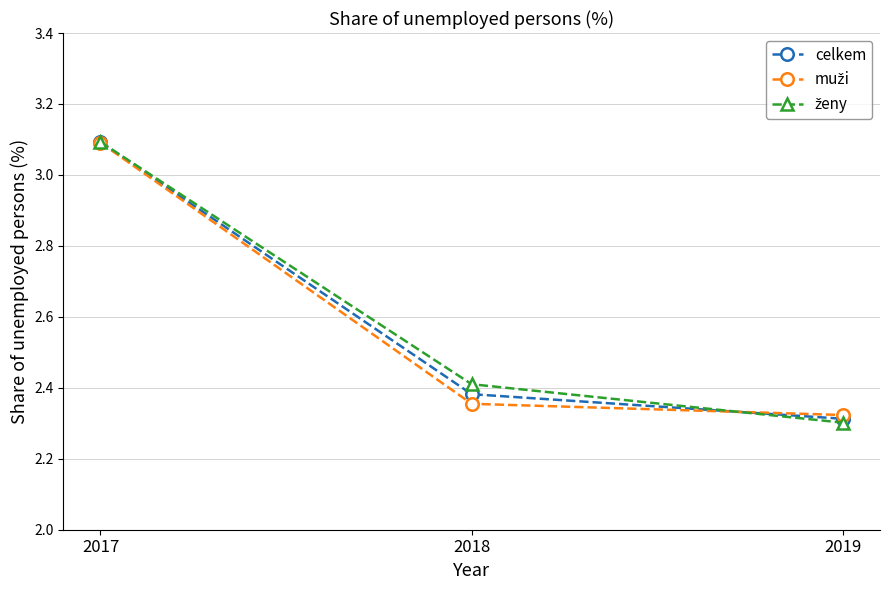

Rank the categories by celkem value from highest to lowest.

2017, 2018, 2019